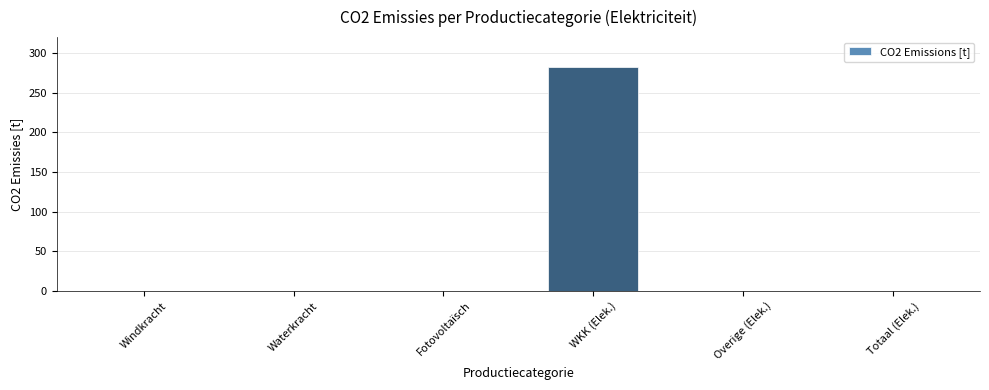

What is the approximate value at WKK (Elek.)?

282.7